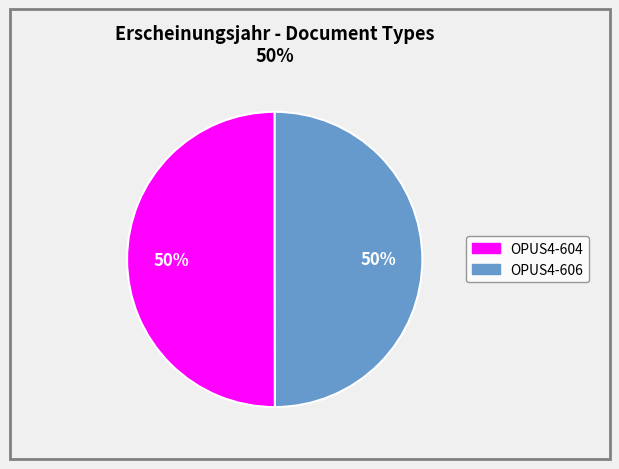

Is the sum of OPUS4-604 and OPUS4-606 greater than half?

Yes